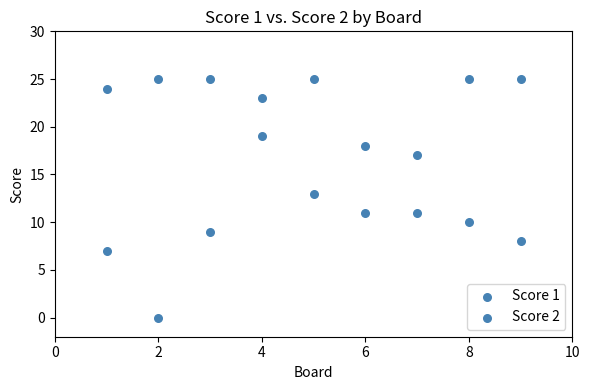

How many points are shown in the scatter plot?

18